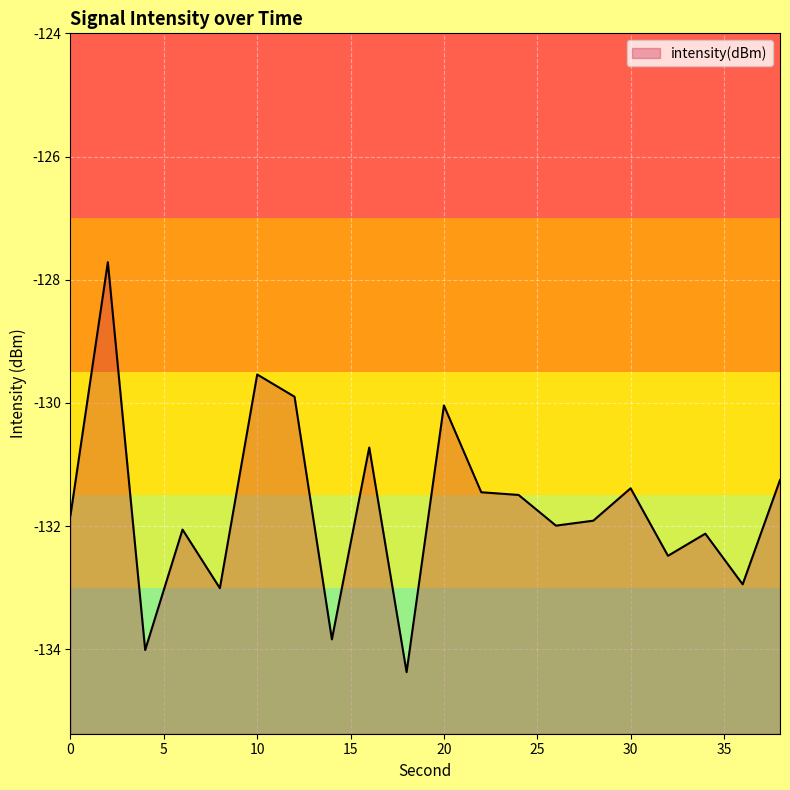

Which category has the highest value across all series?

2